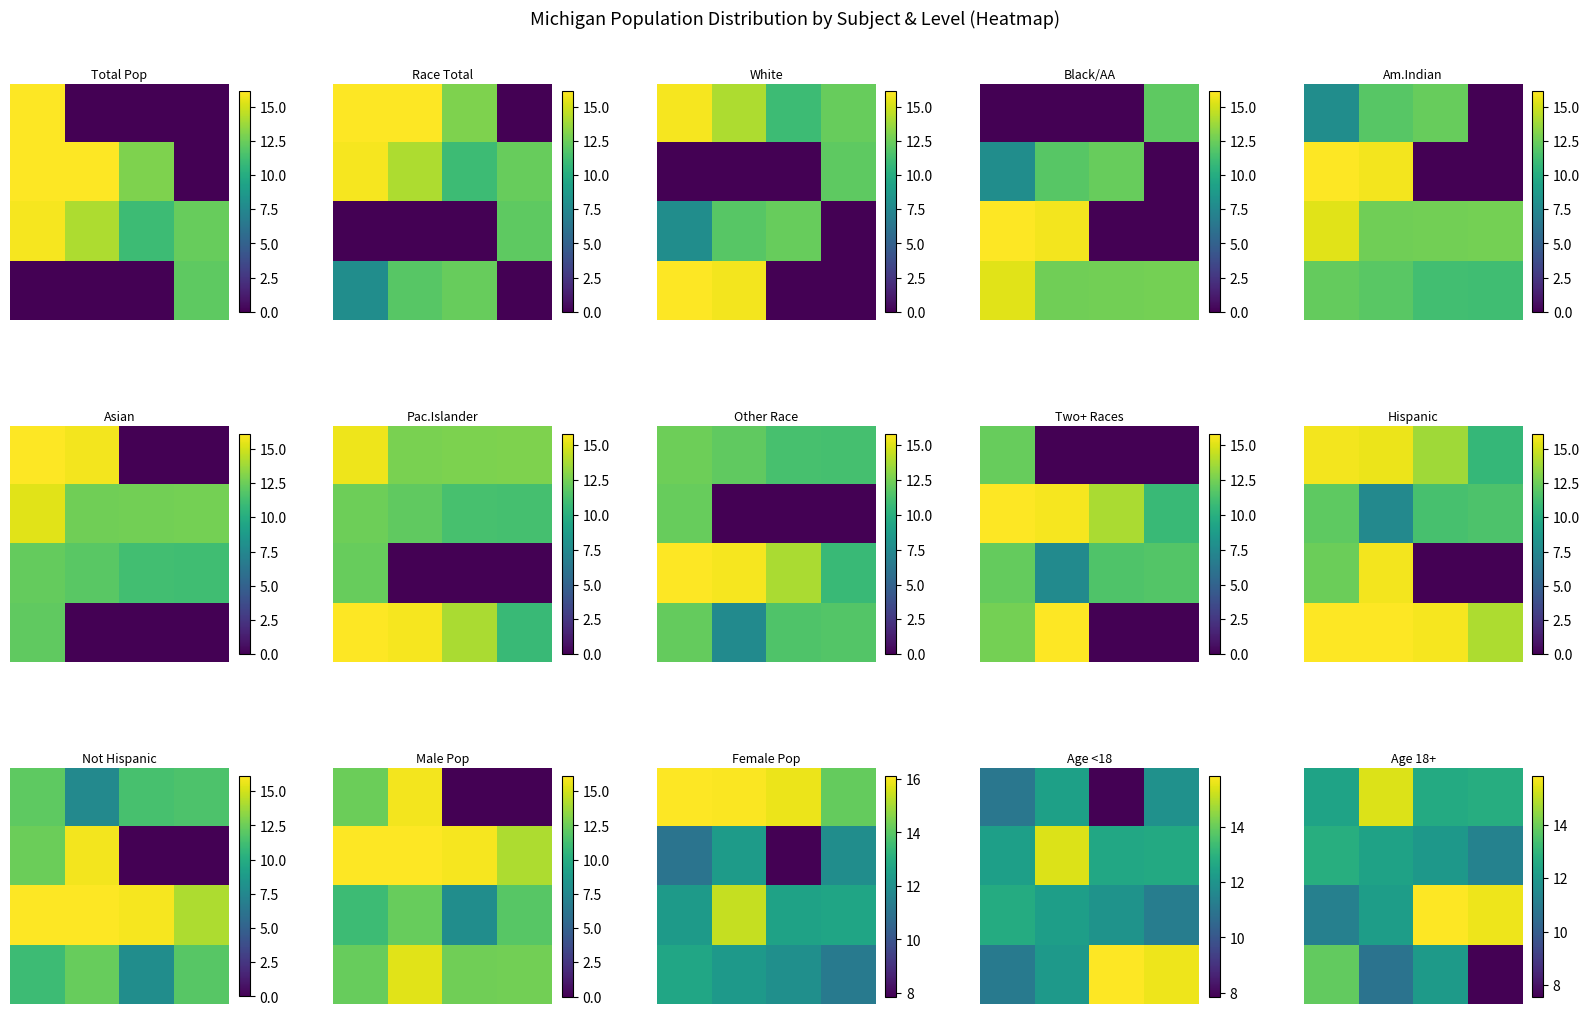

At how many categories does at least one series exceed 11?

4